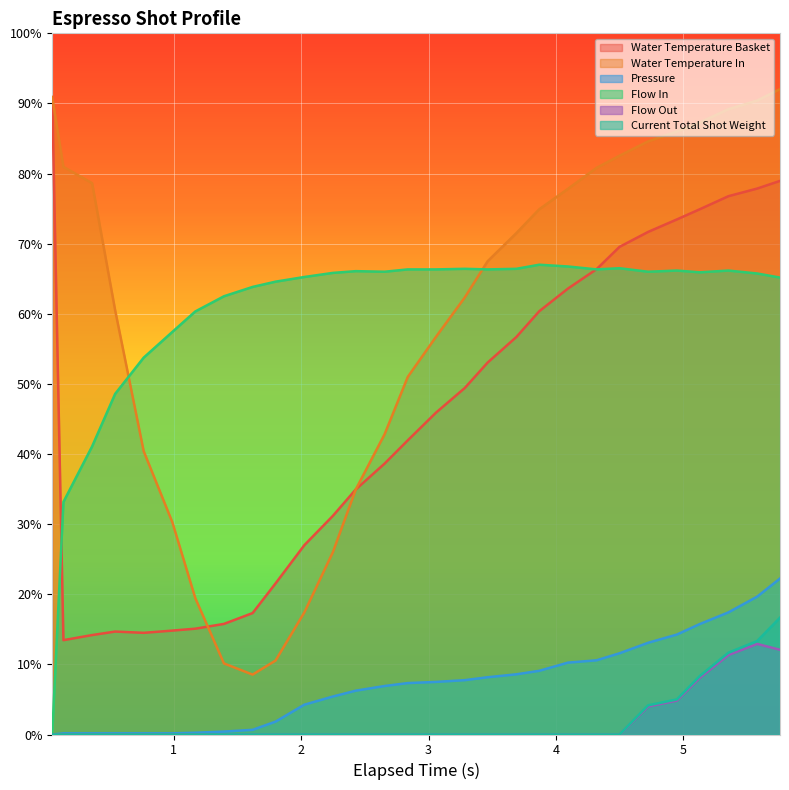

Rank the series by their maximum value, from lowest to highest.

Flow Out, Current Total Shot Weight, Pressure, Flow In, Water Temperature Basket, Water Temperature In